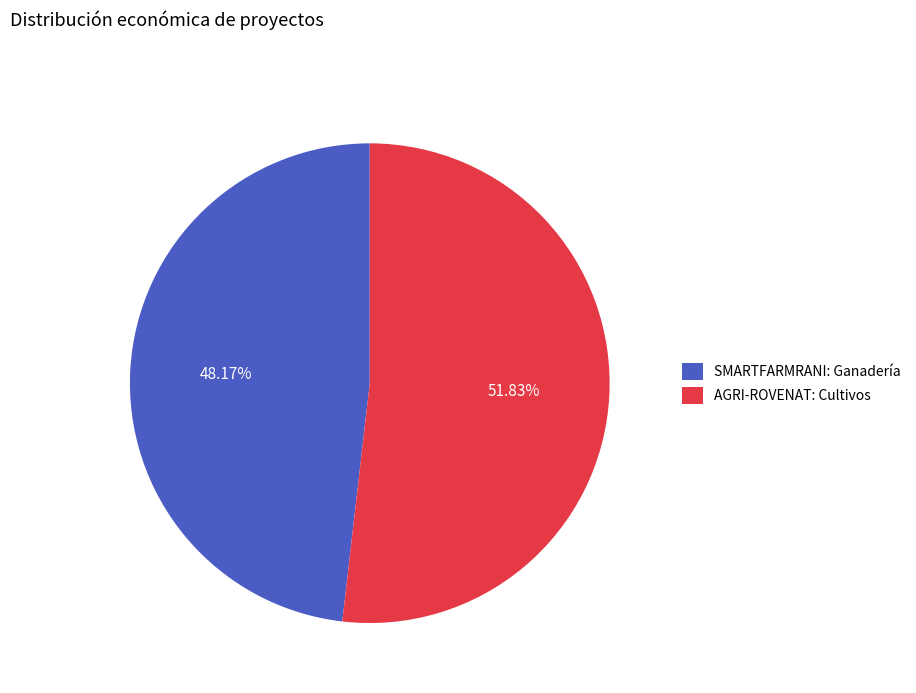

Does any single category account for the majority?

Yes